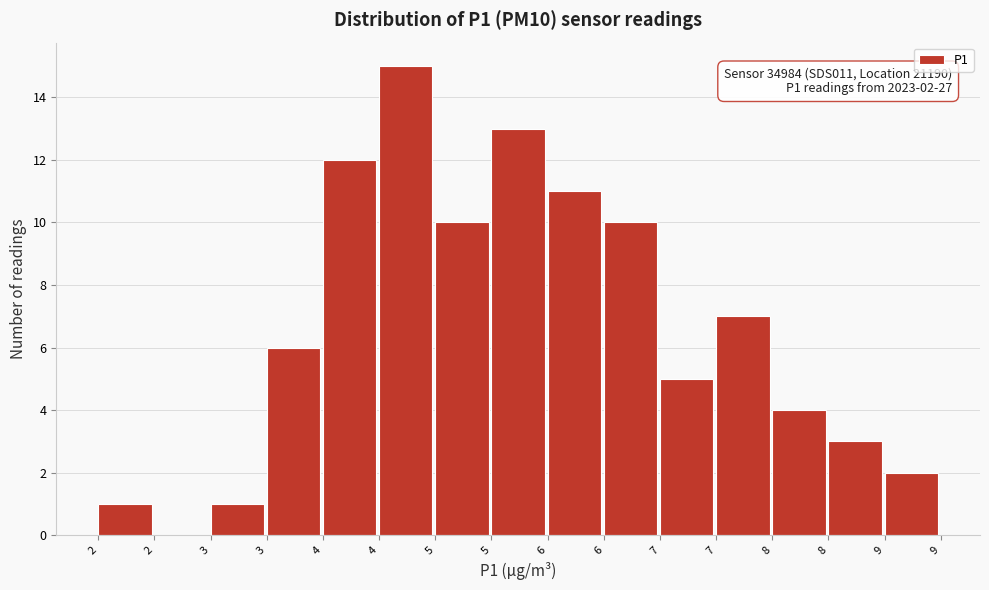

Count the number of data series in this chart.

1